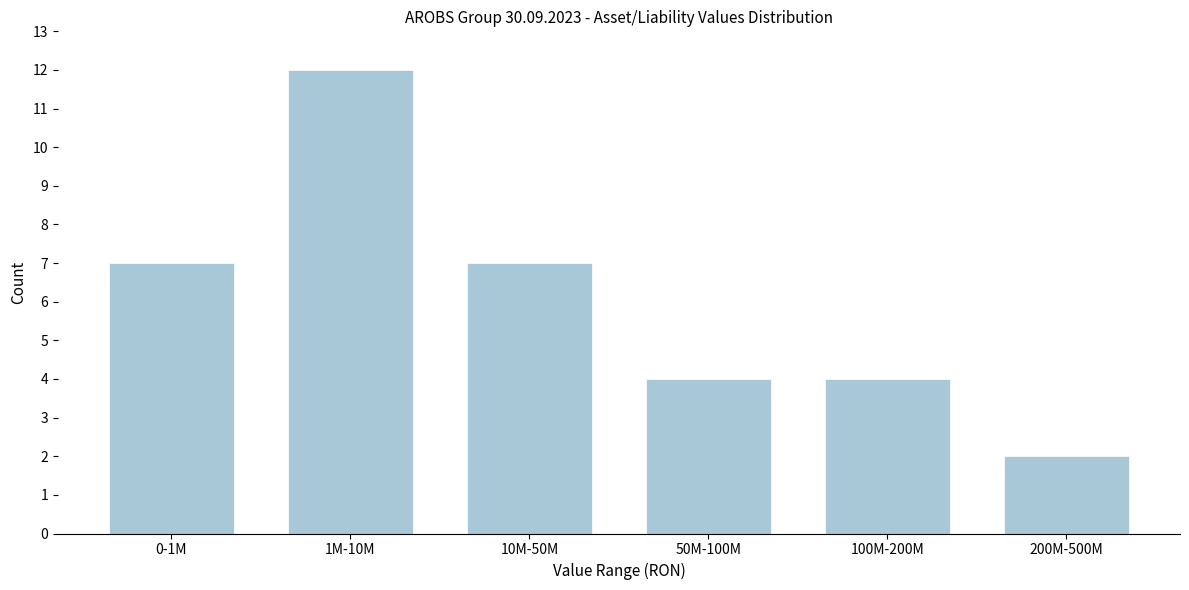

Reading left to right, what are all the values shown in this chart?

0-1M=7	1M-10M=12	10M-50M=7	50M-100M=4	100M-200M=4	200M-500M=2